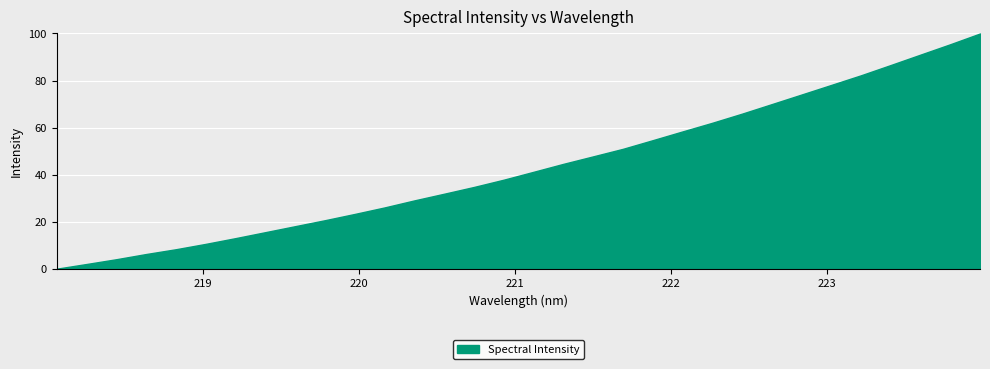

Which label corresponds to the smallest value in the chart?

218.0596